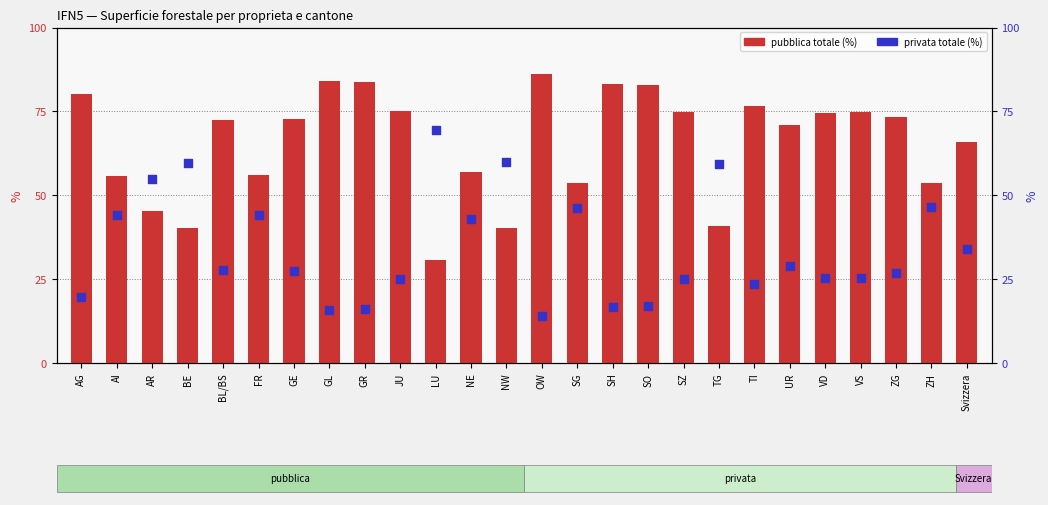

Which series has the largest total across all categories?

pubblica totale